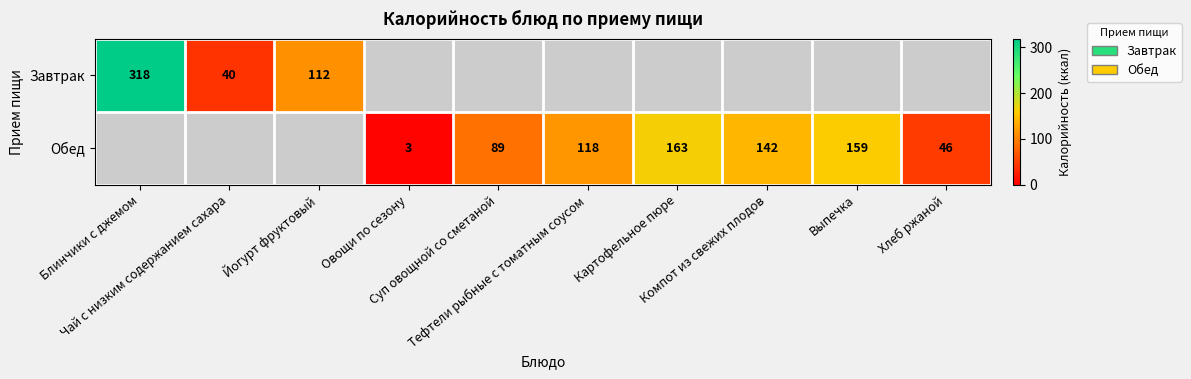

Which series has the widest spread of values?

Завтрак